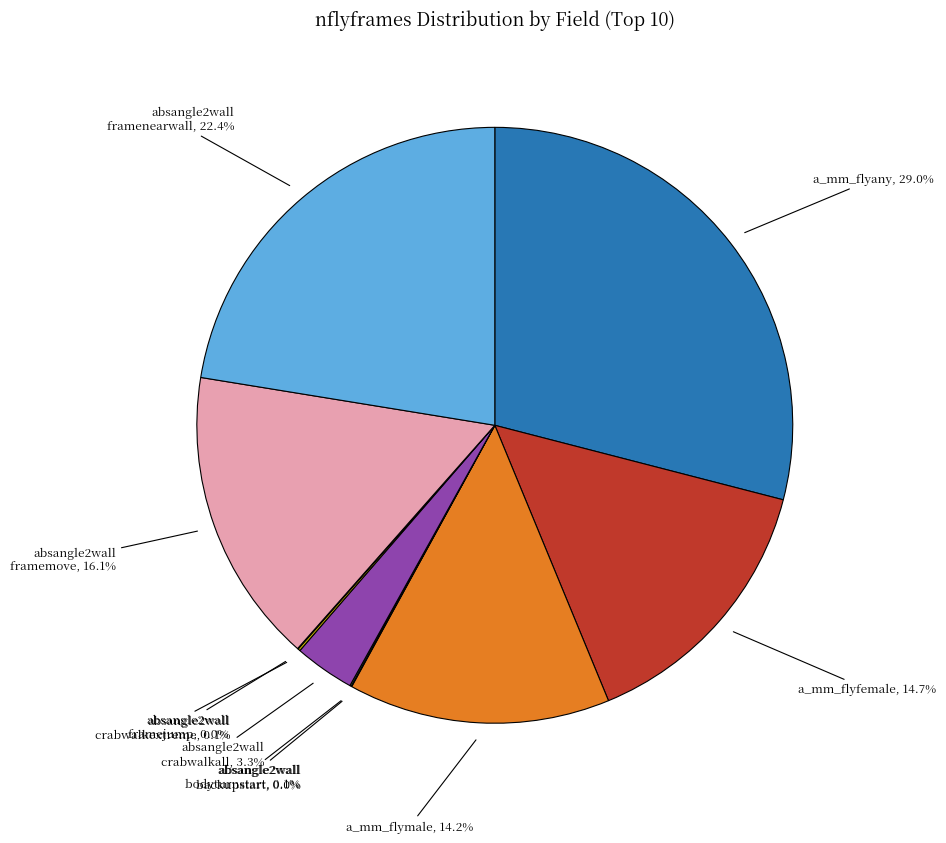

To the nearest percent, what is the average slice percentage?

10%